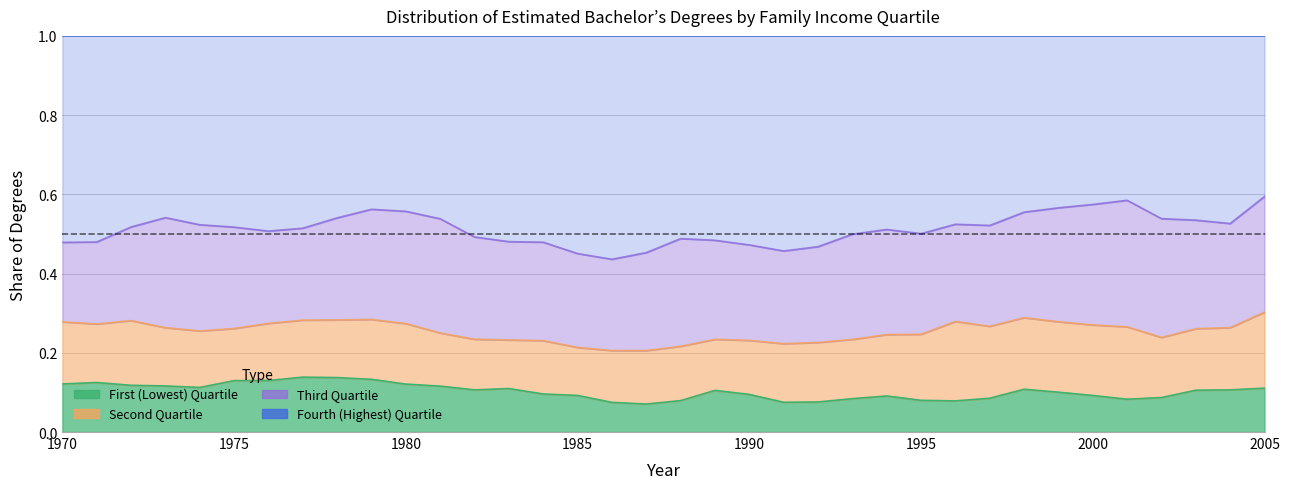

Count the number of categories in the chart.

36